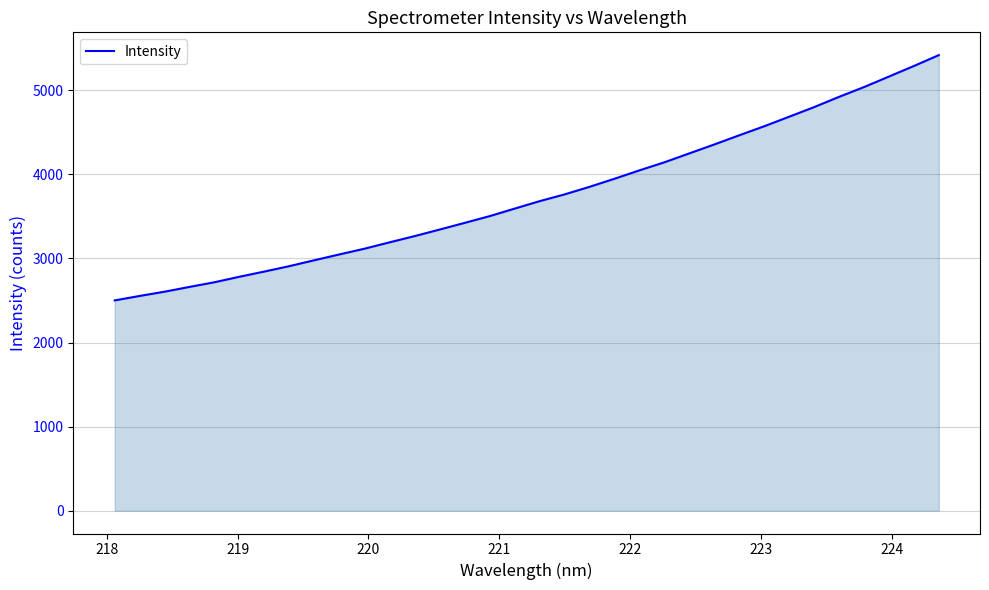

What is the difference between the second highest and second lowest values?

2734.4